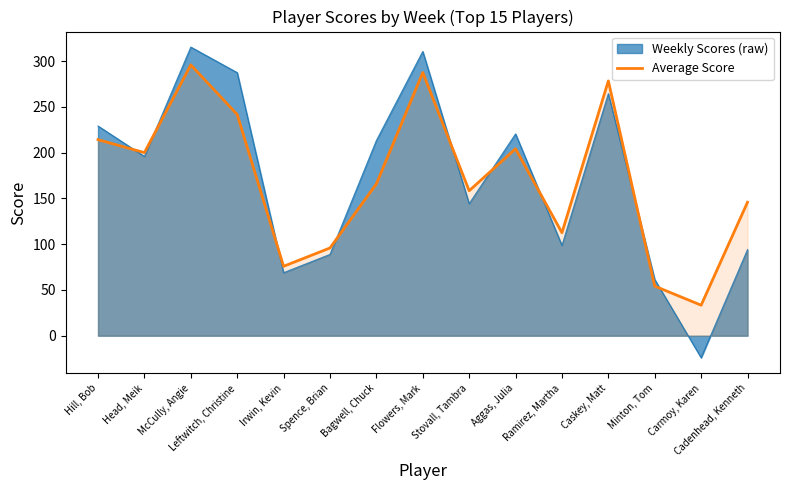

Rank the series by their maximum value, from lowest to highest.

Average Score, Weekly Scores (raw)